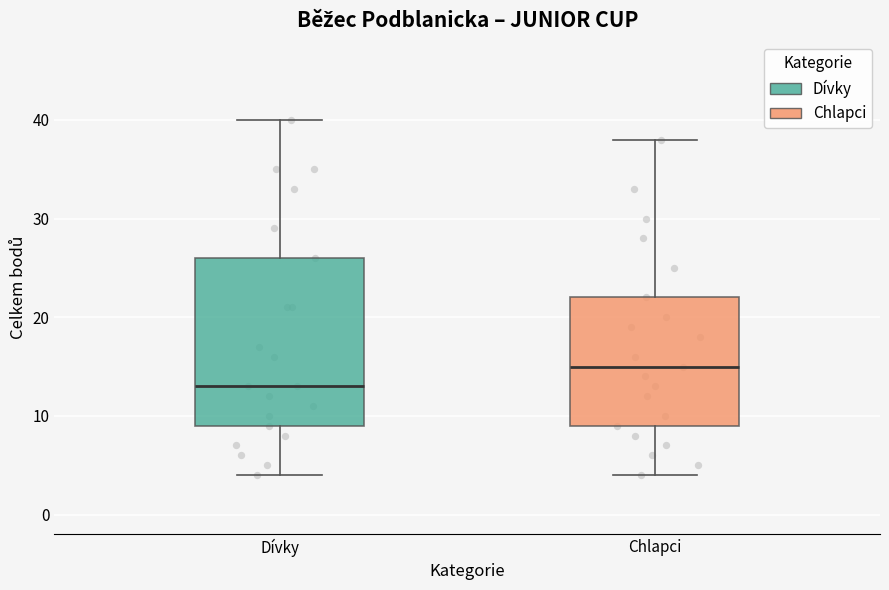

Which box is the tallest, from its lower edge to its upper edge?

Dívky